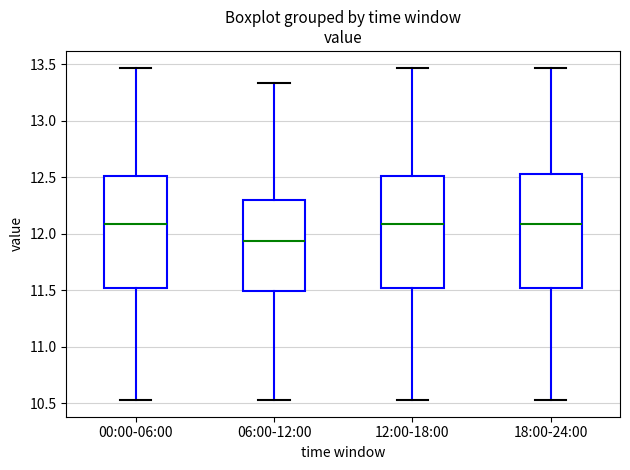

Reading left to right, transcribe this box plot: for each box, give where its median line is, the range the box spans, and where its two whiskers end, as read against the y-axis. The values are not printed on the chart, so give them approximately, as read against the axis.

00:00-06:00: median 12.10, box 11.50 to 12.50, whiskers 10.55 to 13.45
06:00-12:00: median 11.95, box 11.50 to 12.30, whiskers 10.55 to 13.35
12:00-18:00: median 12.10, box 11.50 to 12.50, whiskers 10.55 to 13.45
18:00-24:00: median 12.10, box 11.50 to 12.55, whiskers 10.55 to 13.45